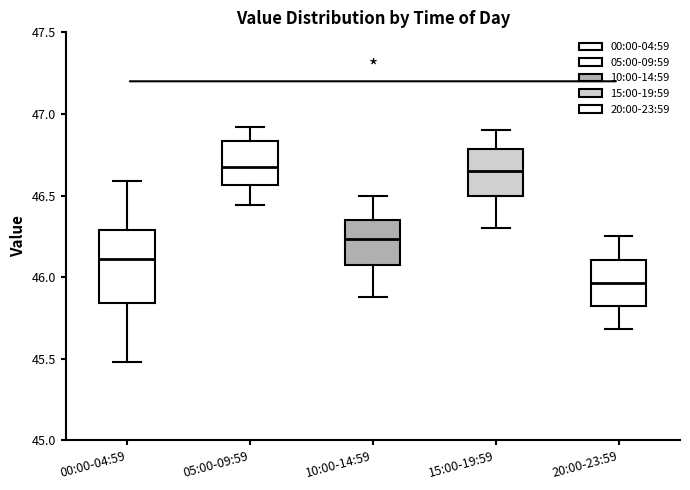

Reading left to right, transcribe this box plot: for each box, give where its median line is, the range the box spans, and where its two whiskers end, as read against the y-axis. The values are not printed on the chart, so give them approximately, as read against the axis.

00:00-04:59: median 46.10, box 45.85 to 46.30, whiskers 45.50 to 46.60
05:00-09:59: median 46.70, box 46.55 to 46.85, whiskers 46.45 to 46.90
10:00-14:59: median 46.25, box 46.05 to 46.35, whiskers 45.90 to 46.50
15:00-19:59: median 46.65, box 46.50 to 46.80, whiskers 46.30 to 46.90
20:00-23:59: median 45.95, box 45.80 to 46.10, whiskers 45.70 to 46.25